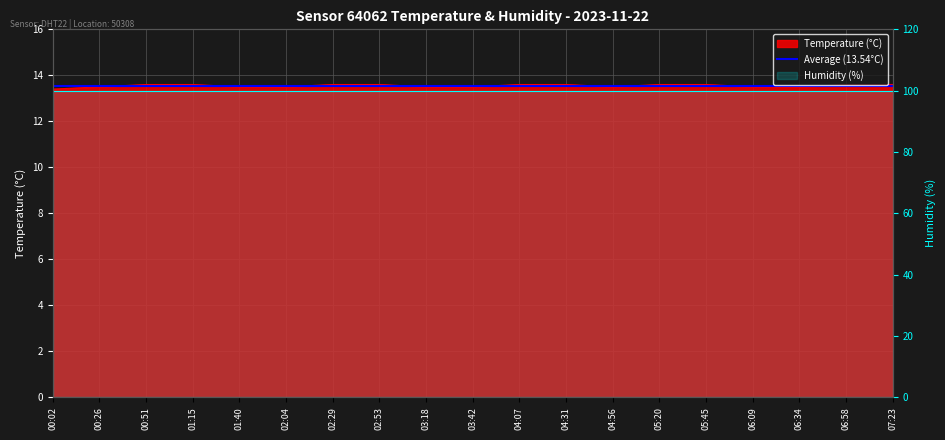

What is the difference between the values at 00:02 and 01:15?

0.2